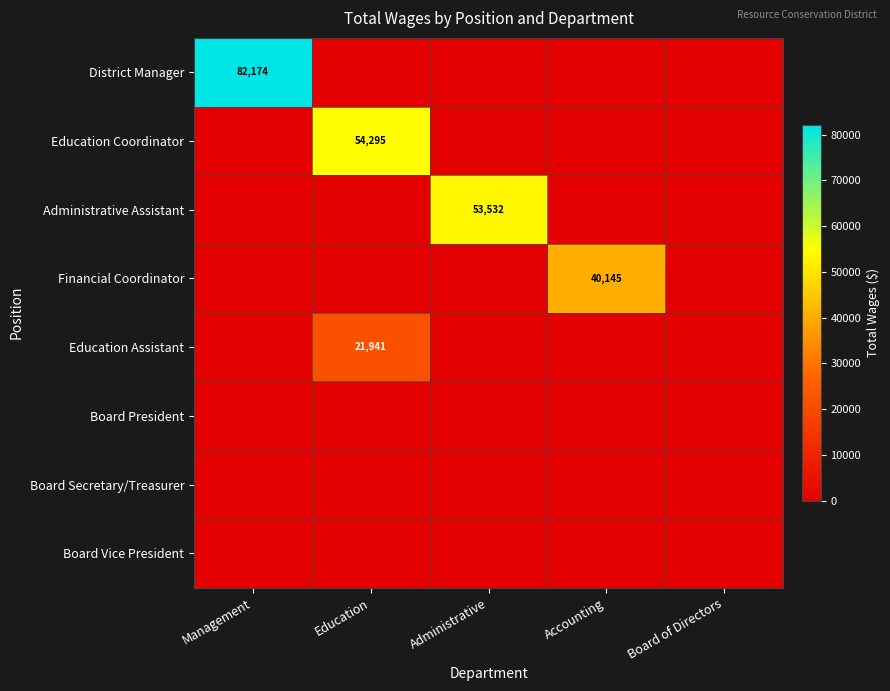

The Financial Coordinator series shows 23148 at Accounting. True or false?

False